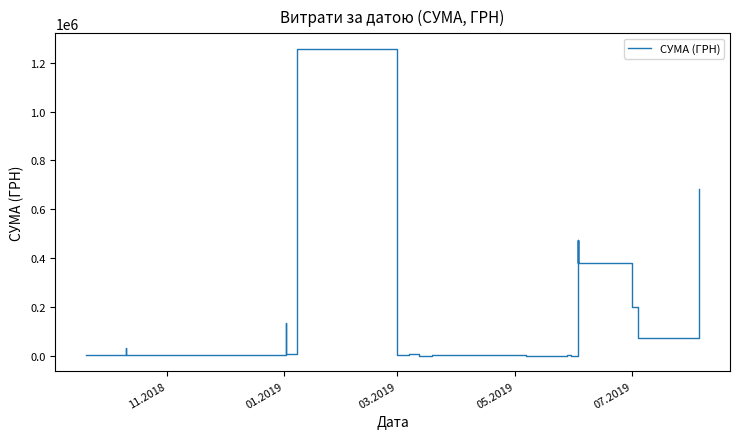

Does the chart display data point markers on the line(s)?

No